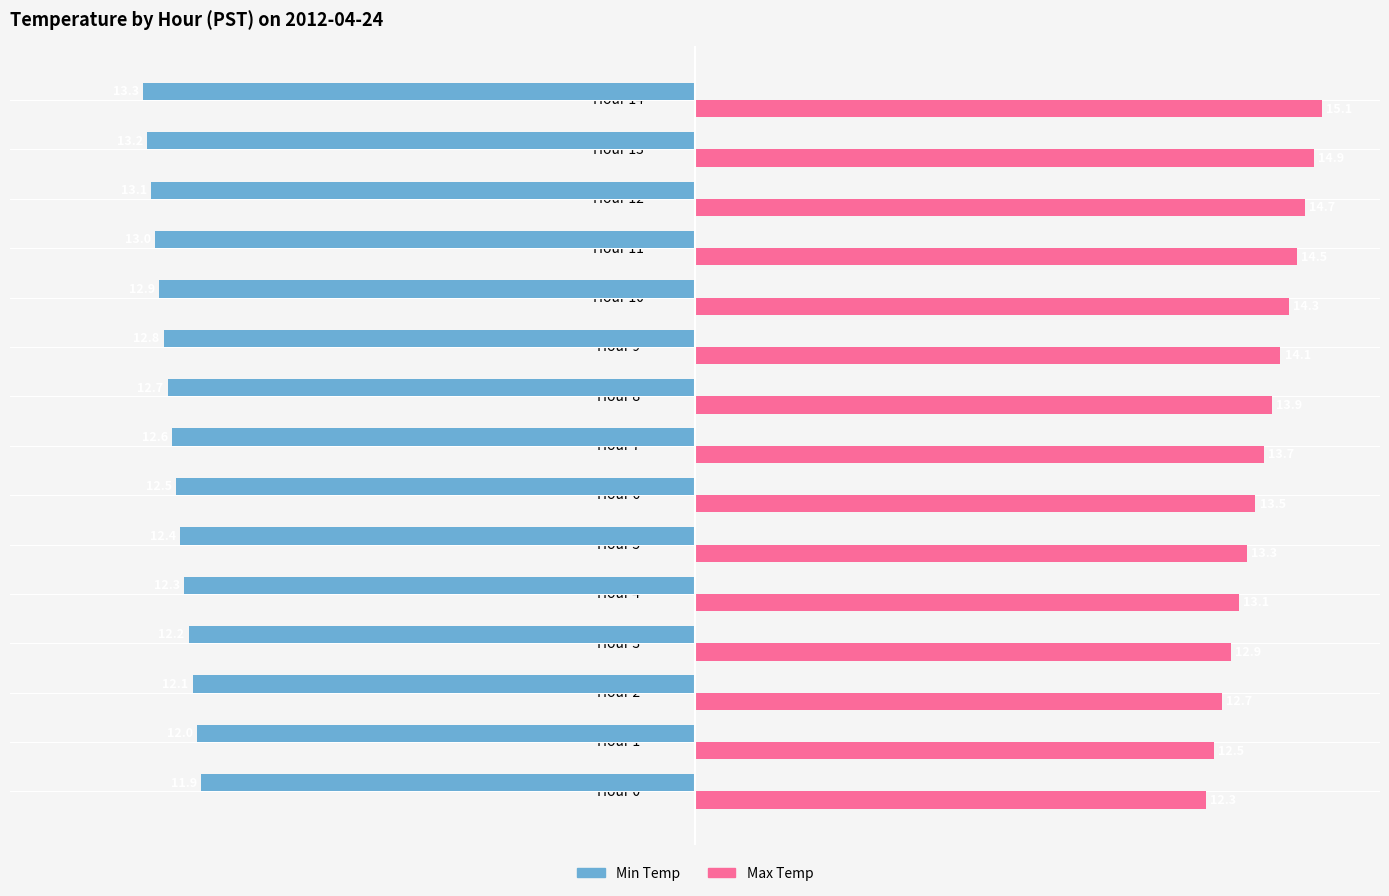

True or false: Min Temp has a value of -13.1 at Hour 12.

True